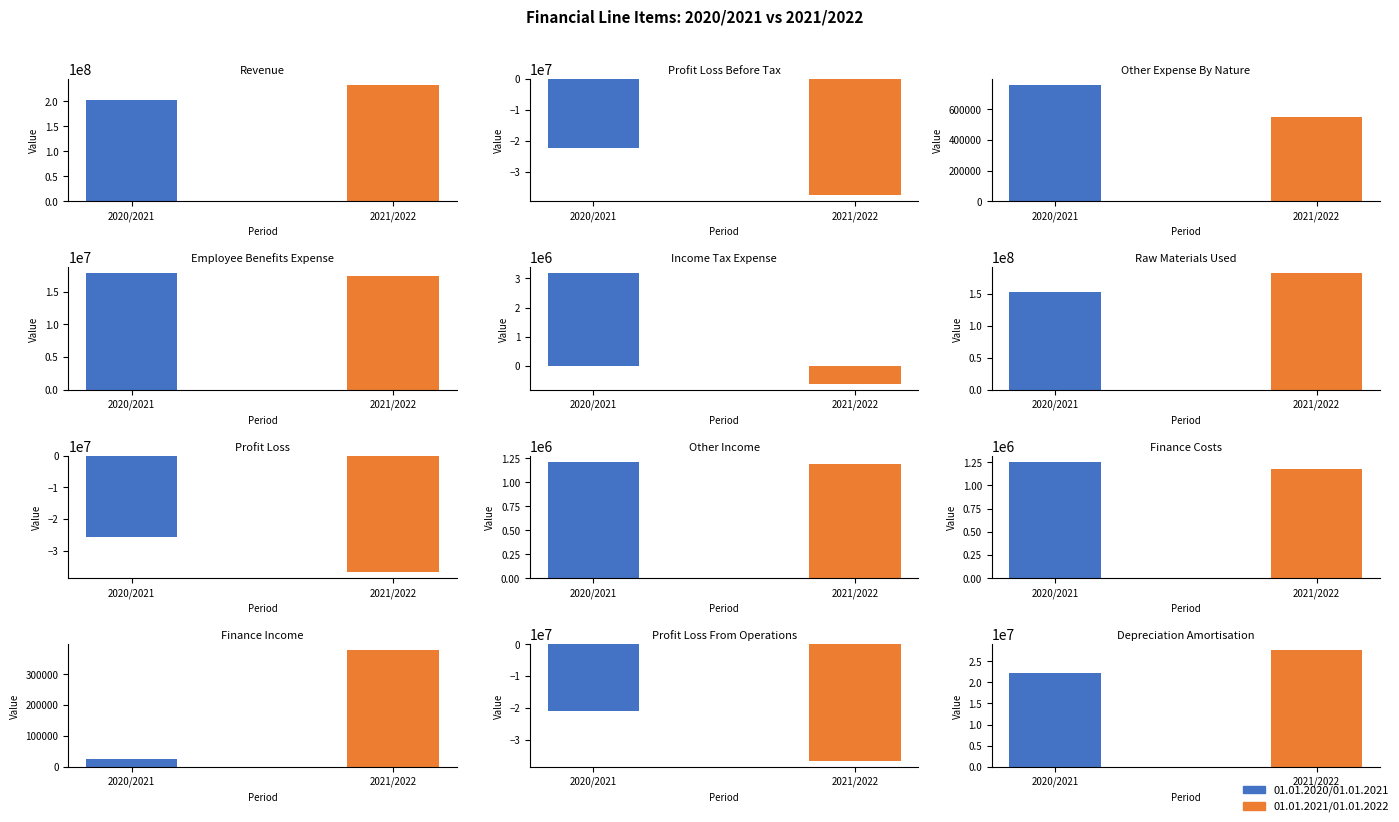

What is the difference between the second highest and second lowest values in the 01.01.2021/01.01.2022 series?

218882000